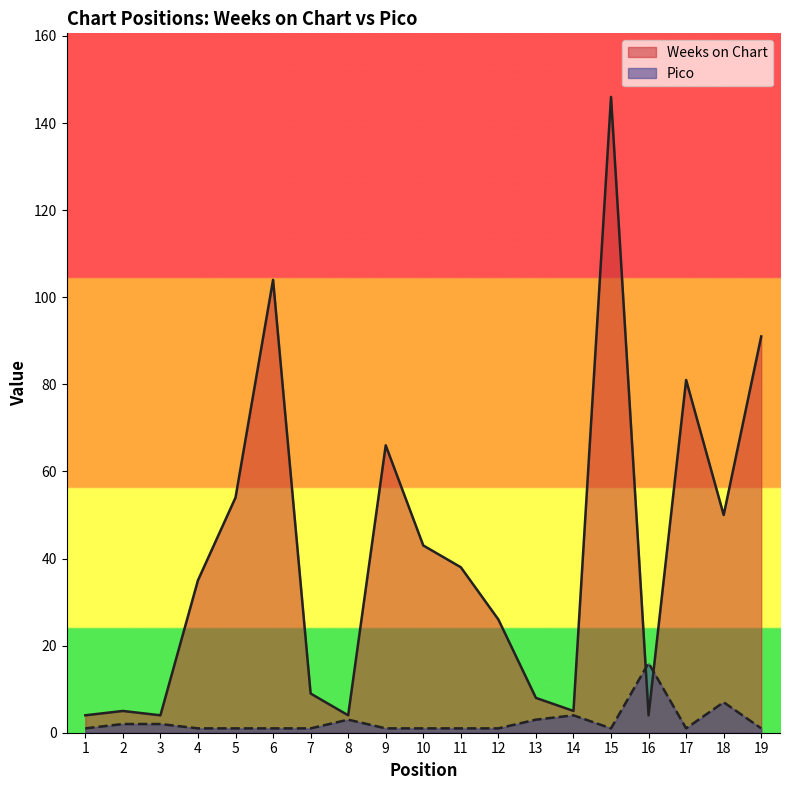

Reading left to right, transcribe all the data shown in this chart.

Weeks on Chart: 1=4	2=5	3=4	4=35	5=54	6=104	7=9	8=4	9=66	10=43	11=38	12=26	13=8	14=5	15=146	16=4	17=81	18=50	19=91
Pico: 1=1	2=2	3=2	4=1	5=1	6=1	7=1	8=3	9=1	10=1	11=1	12=1	13=3	14=4	15=1	16=16	17=1	18=7	19=1